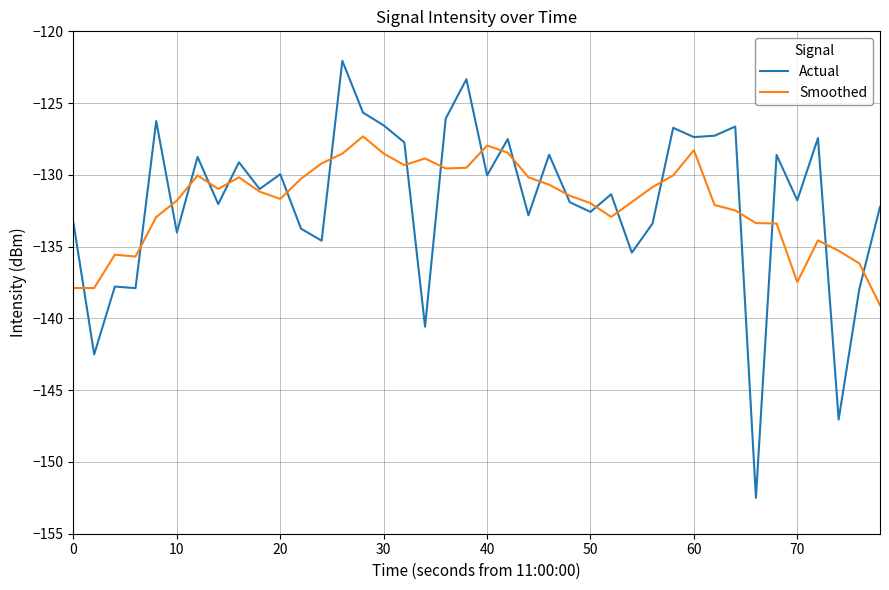

Which series has the widest spread of values?

Actual